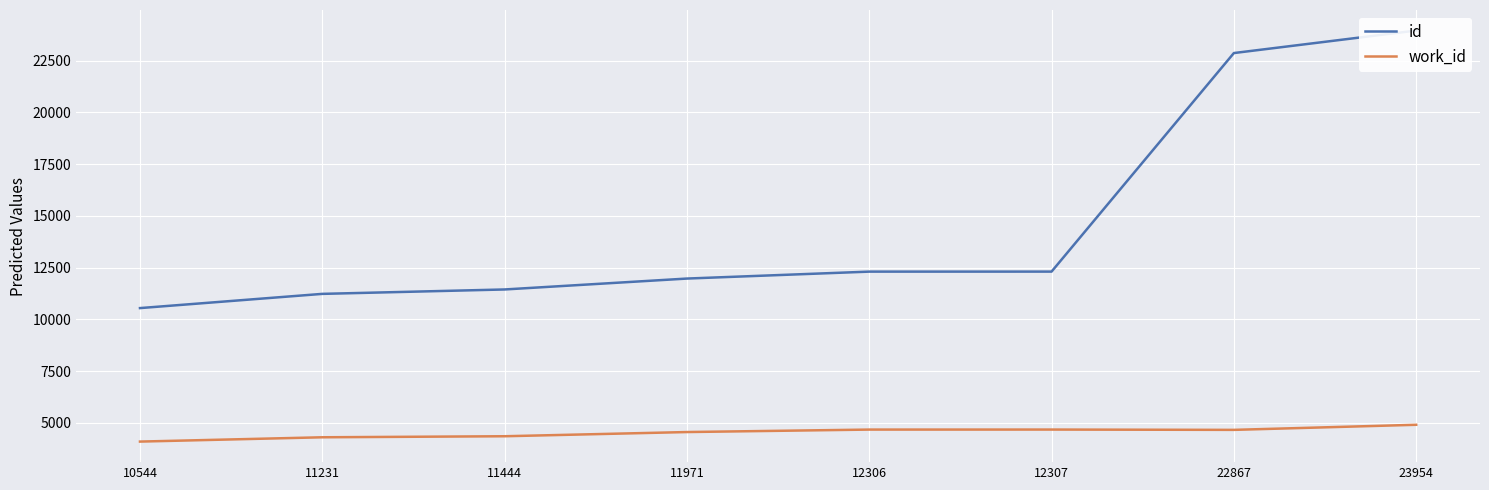

Between 10544 and 11231, which series saw the biggest shift?

id